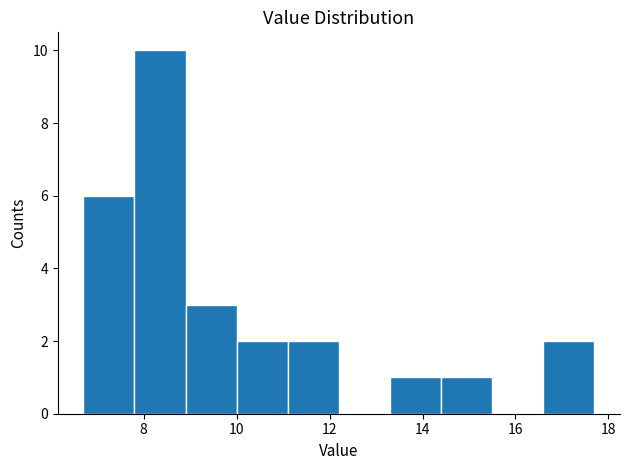

Reading left to right, list every bar in this chart as the range it spans on the x-axis followed by its height. Neither the bar edges nor the heights are printed on the chart, so give them approximately, as read against the axes.

6.7 to 7.8: 6
7.8 to 8.9: 10
8.9 to 10.0: 3
10.0 to 11.1: 2
11.1 to 12.2: 2
12.2 to 13.3: 0
13.3 to 14.4: 1
14.4 to 15.5: 1
15.5 to 16.6: 0
16.6 to 17.7: 2